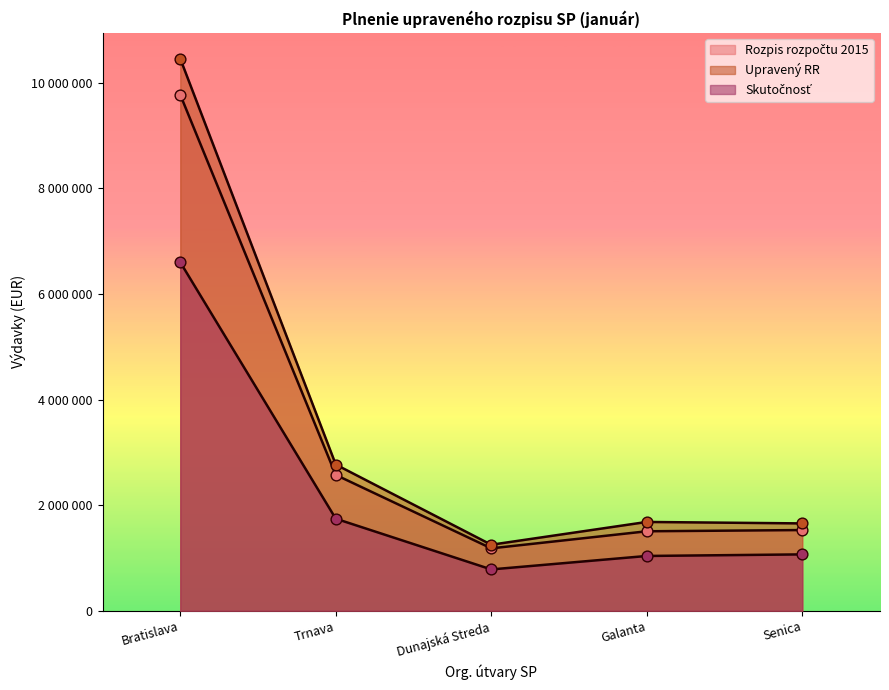

Is the value of Skutočnosť at Bratislava greater than the value of Upravený RR at Galanta?

Yes